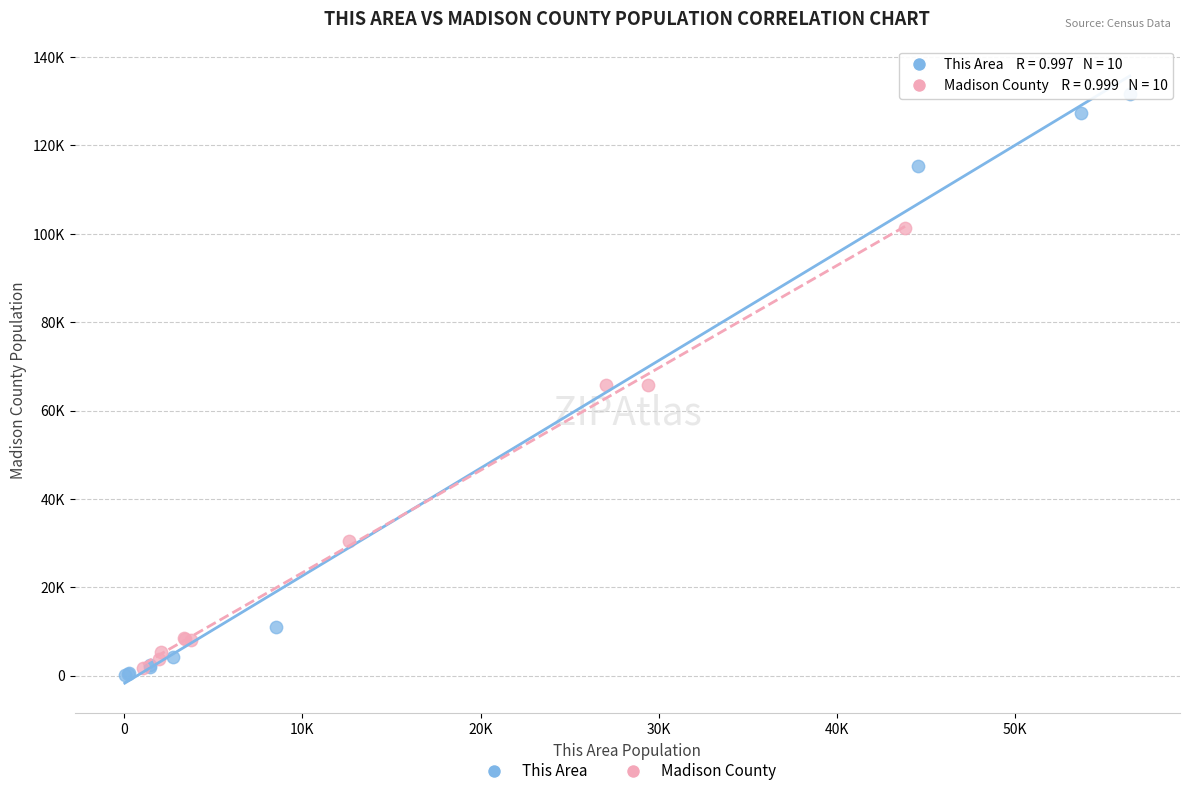

Which series contains the lowest Y value?

This Area